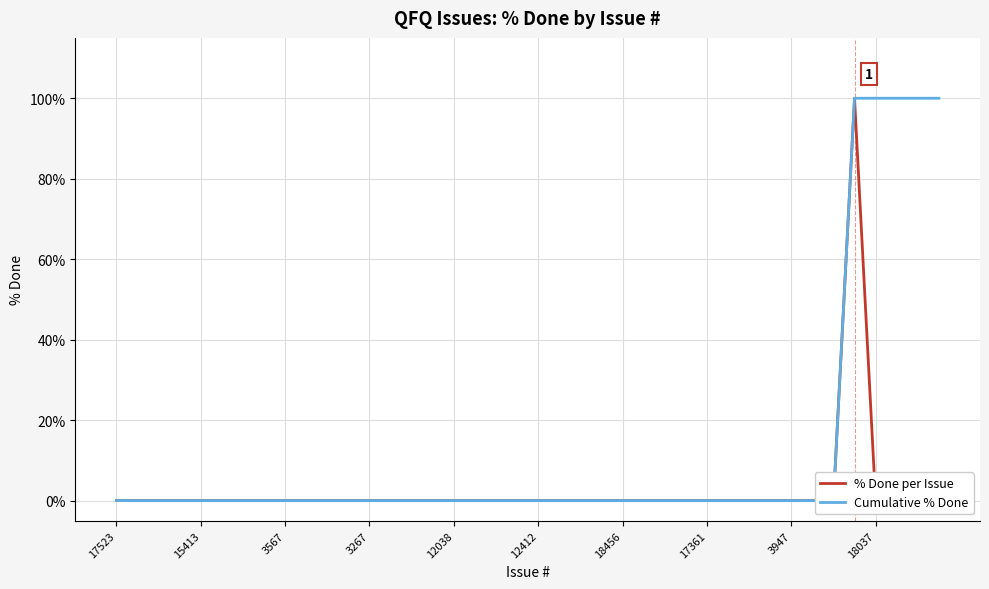

Where is Cumulative % Done nearest to the value 50?

17523